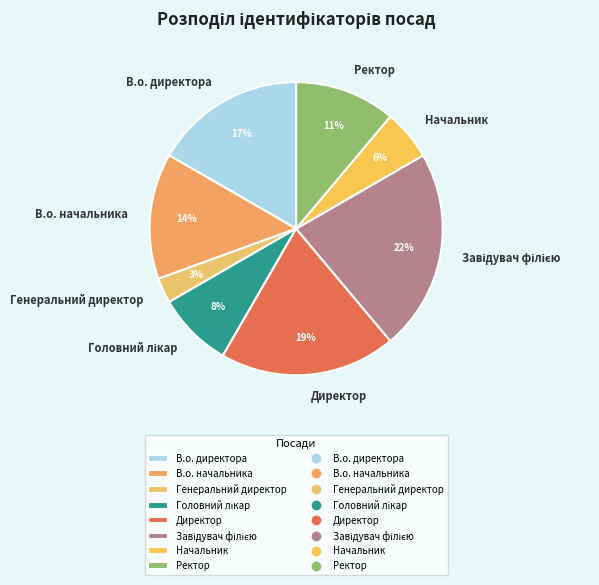

Which slice is the smallest?

Генеральний директор